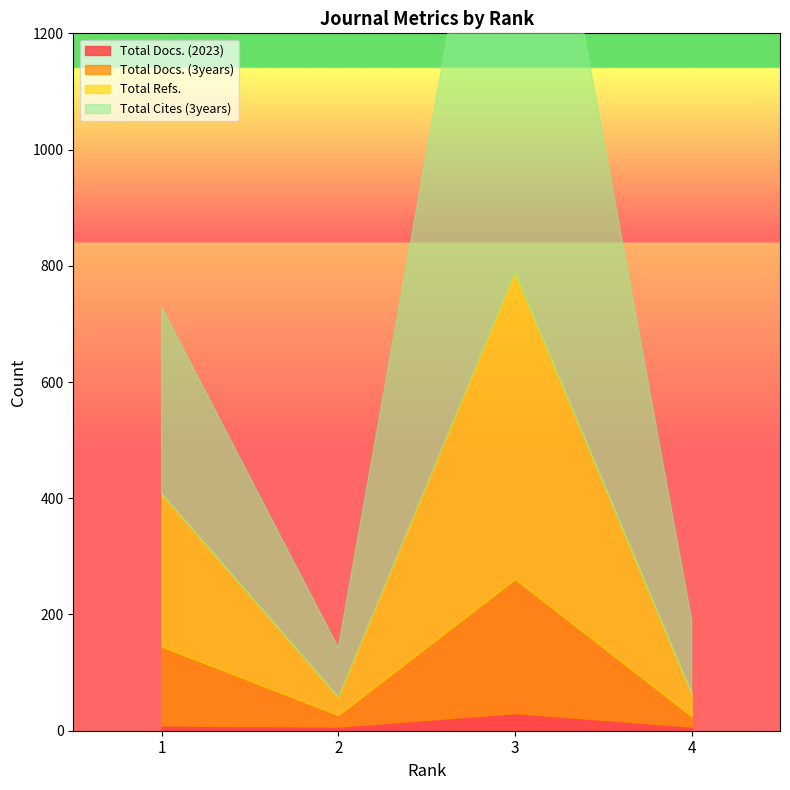

What is the sum of all Total Refs. values?

861